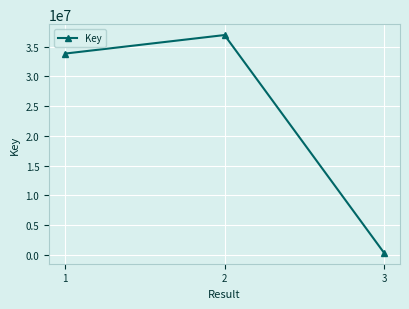

Reading left to right, list all the values displayed in this chart.

33854704	36972397	332430